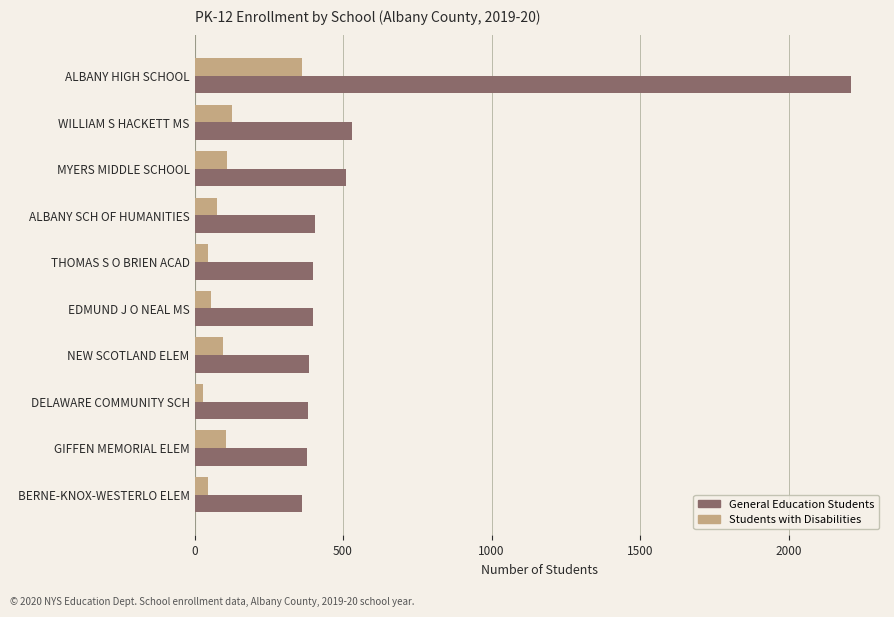

At BERNE-KNOX-WESTERLO ELEM, list the series in order from largest to smallest.

General Education Students, Students with Disabilities